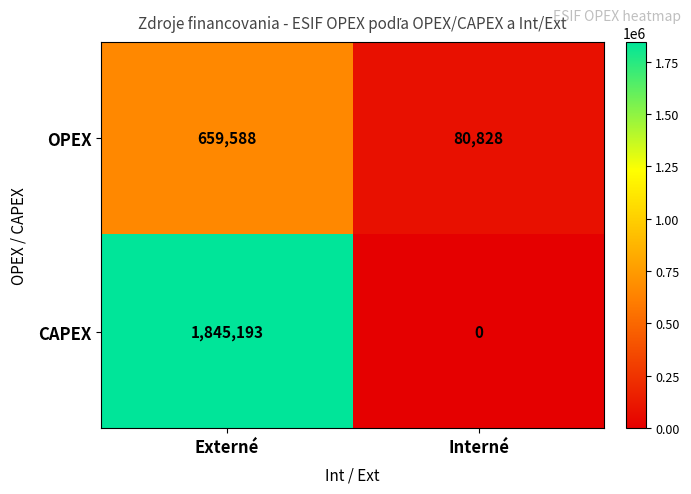

Which series has the largest range (max minus min)?

CAPEX